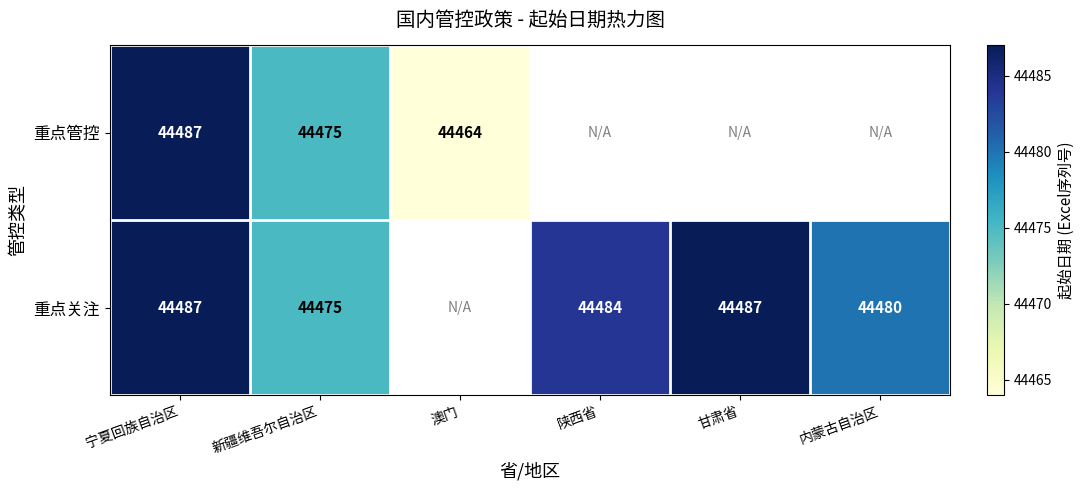

The value of 重点关注 at 内蒙古自治区 is 44480. True or false?

True